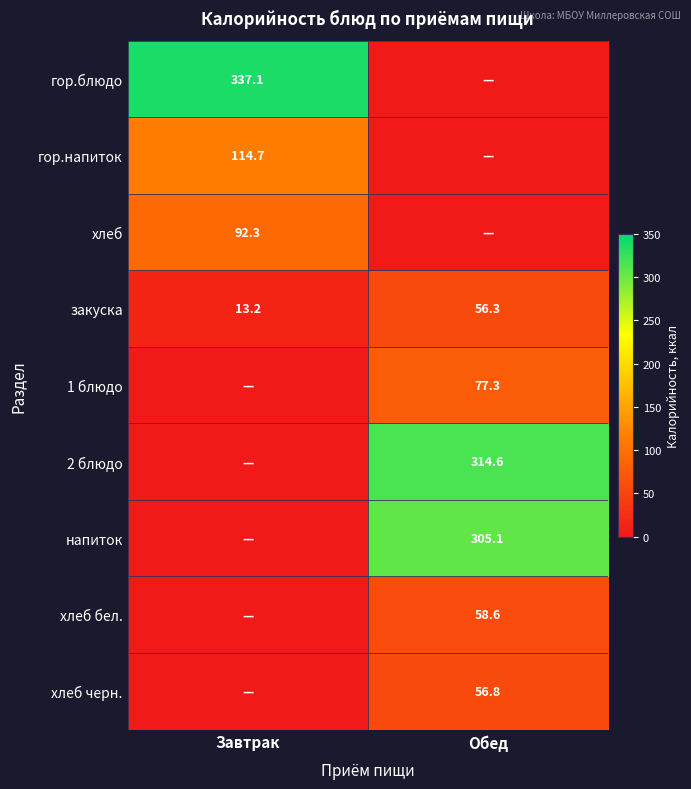

Is the value of закуска at Обед greater than the value of хлеб at Завтрак?

No